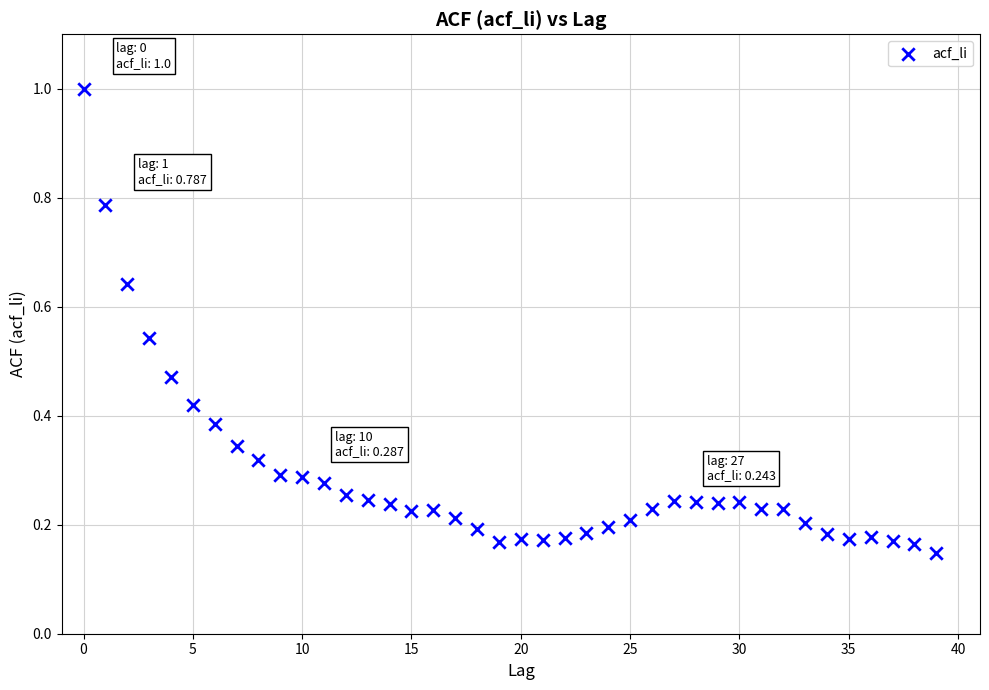

What is the range of Y values (max minus min)?

0.9